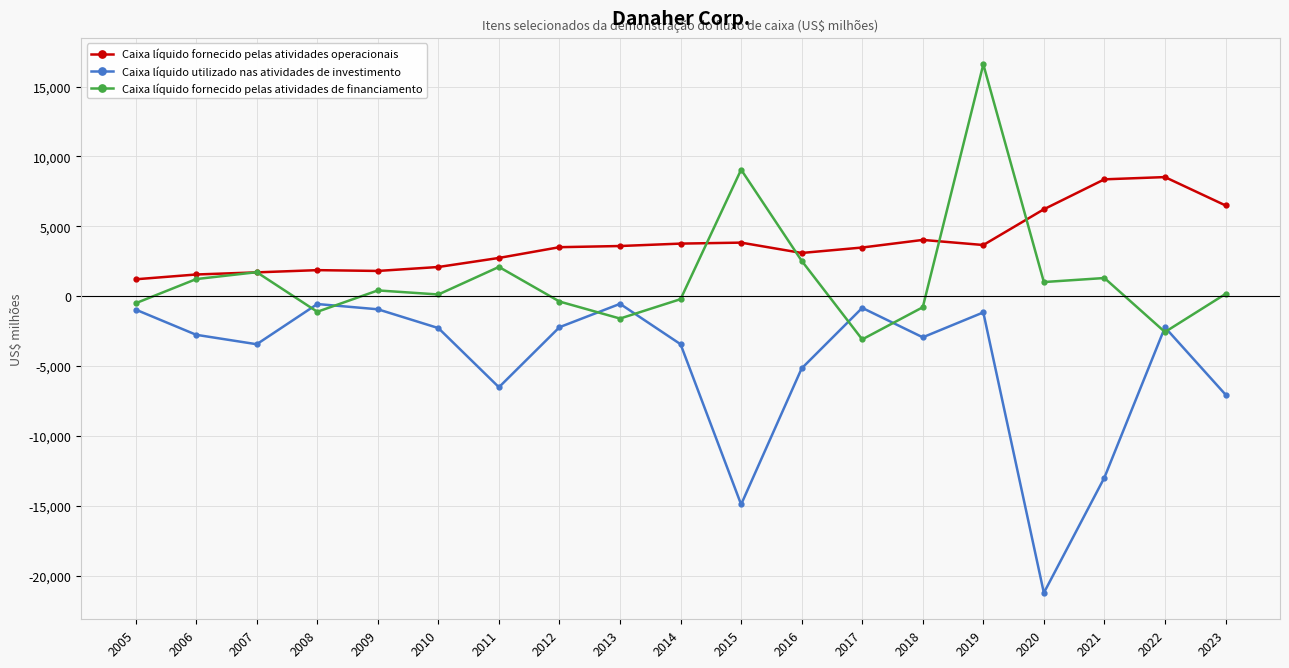

The value of Caixa líquido fornecido pelas atividades operacionais at 2015 is 2219. True or false?

False